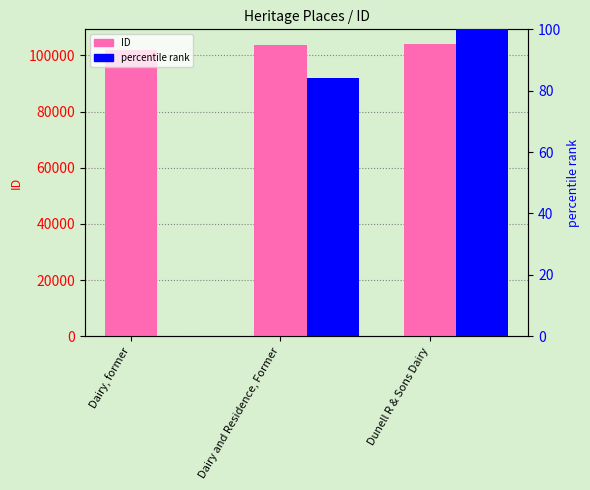

What is the total value across all series at Dunell R & Sons Dairy?

104202.0